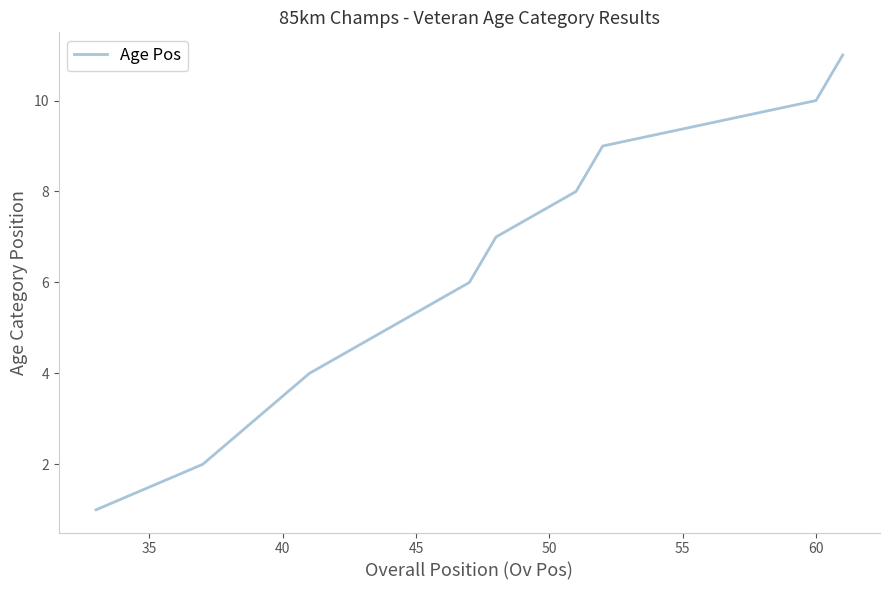

What is the greatest value displayed?

11